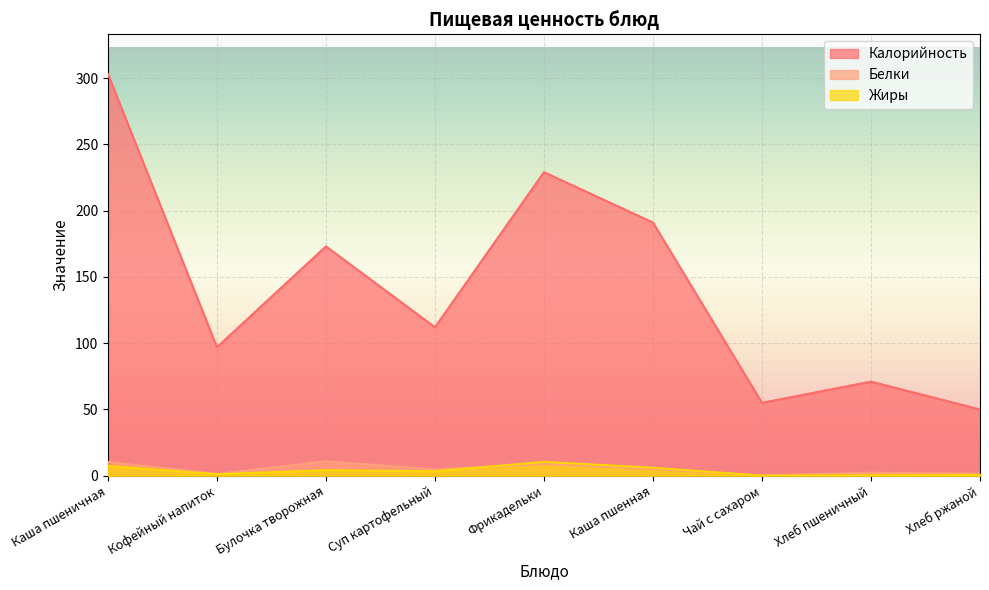

True or false: Белки and Калорийность intersect in this chart.

False